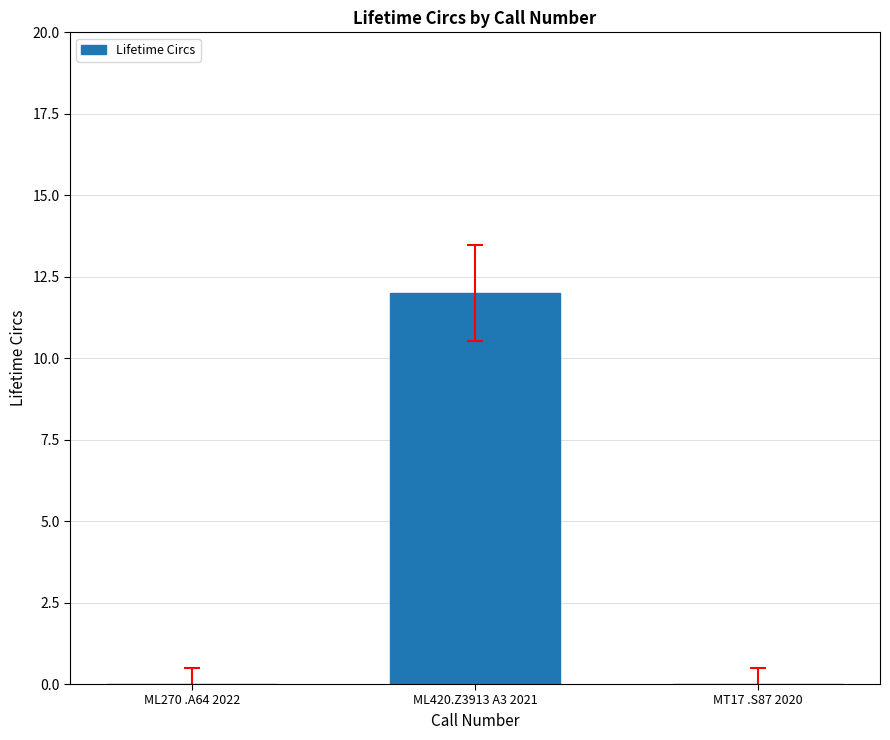

What is the sum of the values at ML270 .A64 2022 and ML420.Z3913 A3 2021?

12